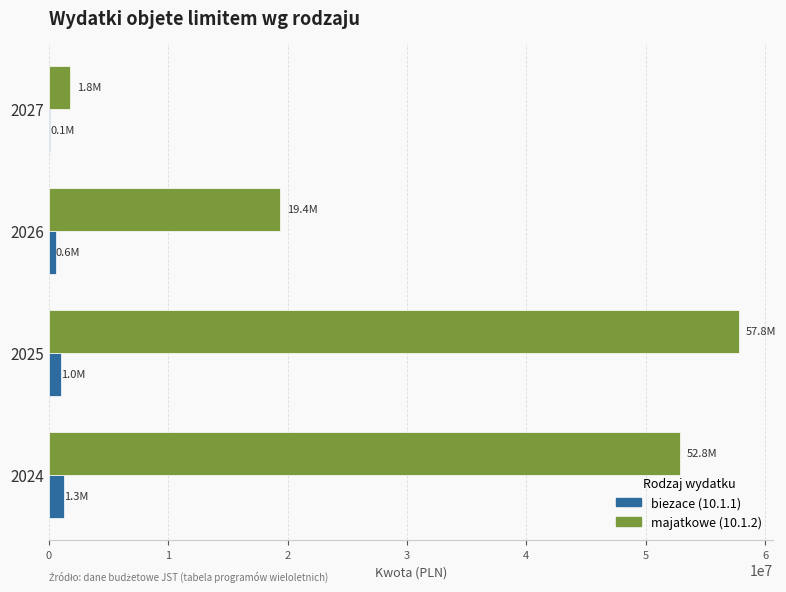

At which category is the sum across all series the highest?

2025